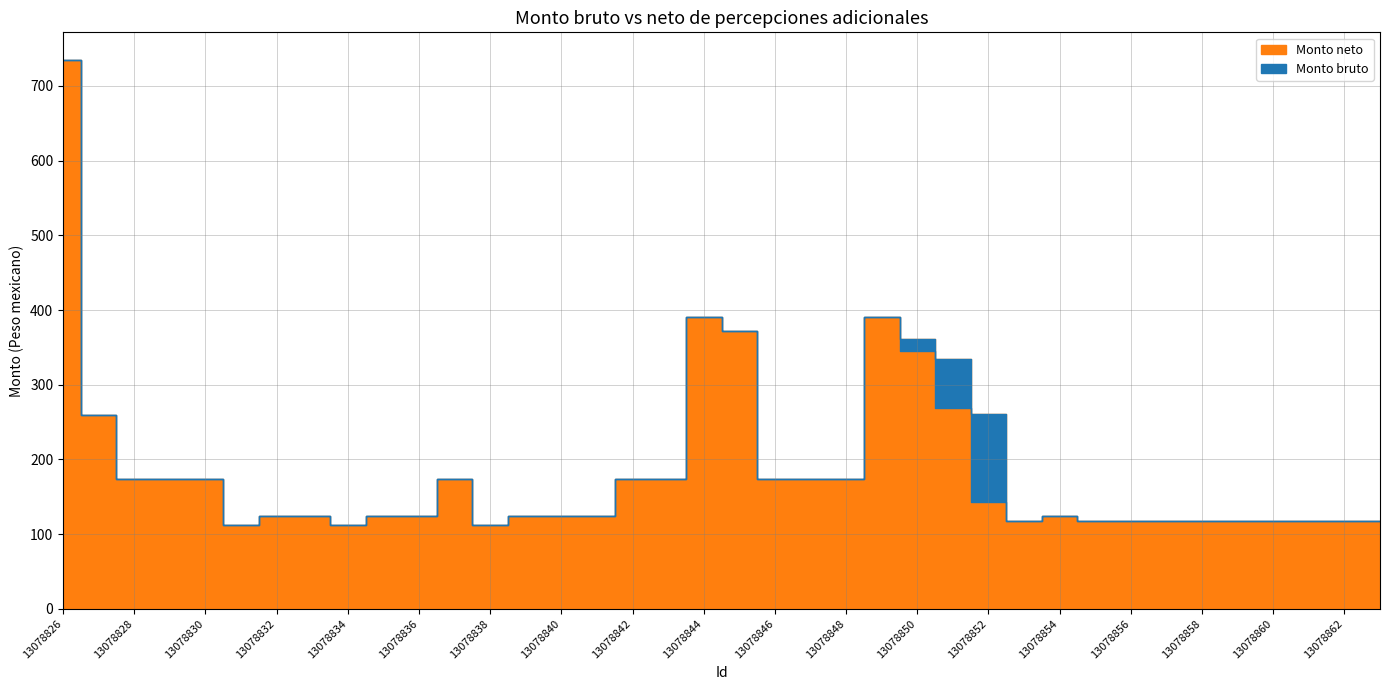

Which series has the largest range (max minus min)?

Monto bruto